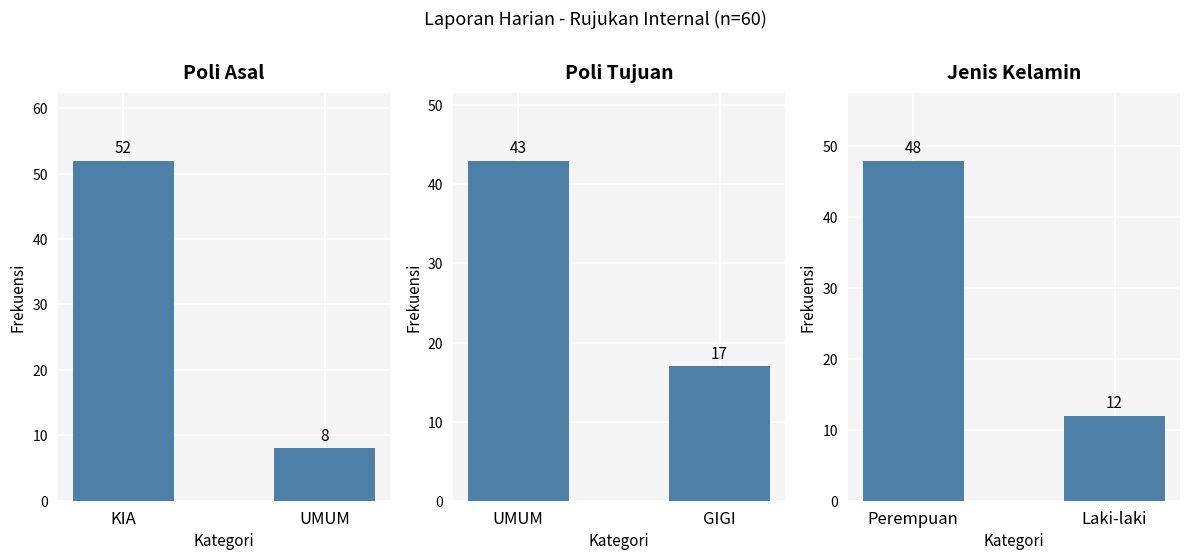

How many bars are there in total?

6